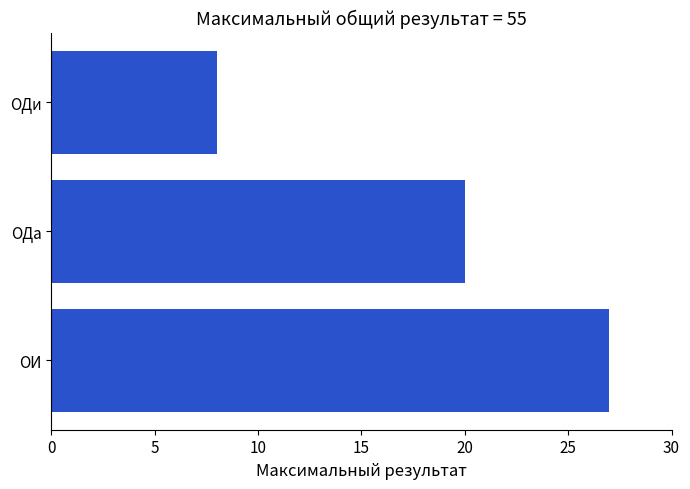

What is the sum of all values?

55